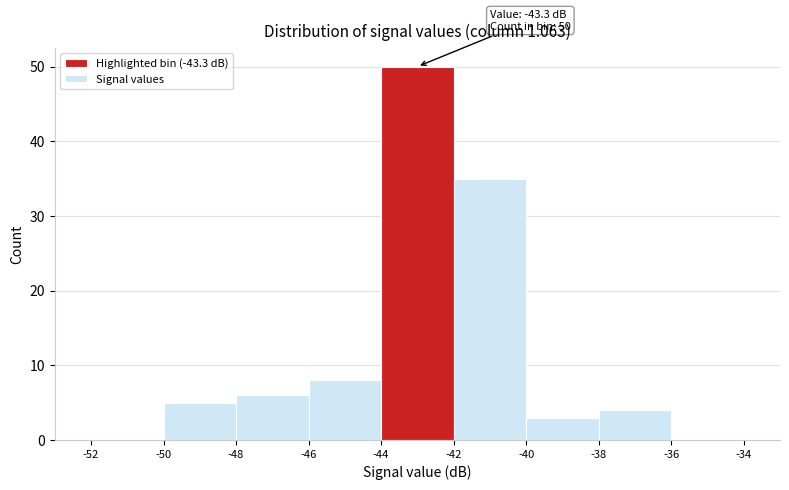

Over which range of the x-axis is the bar tallest?

-44 to -42